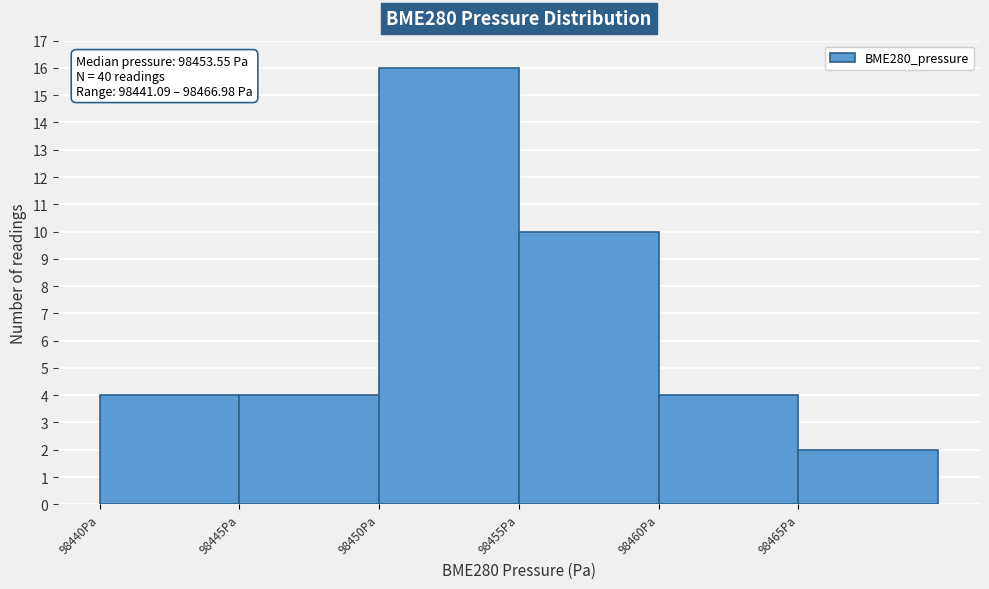

Over which range of the x-axis is the bar tallest?

98450 to 98455